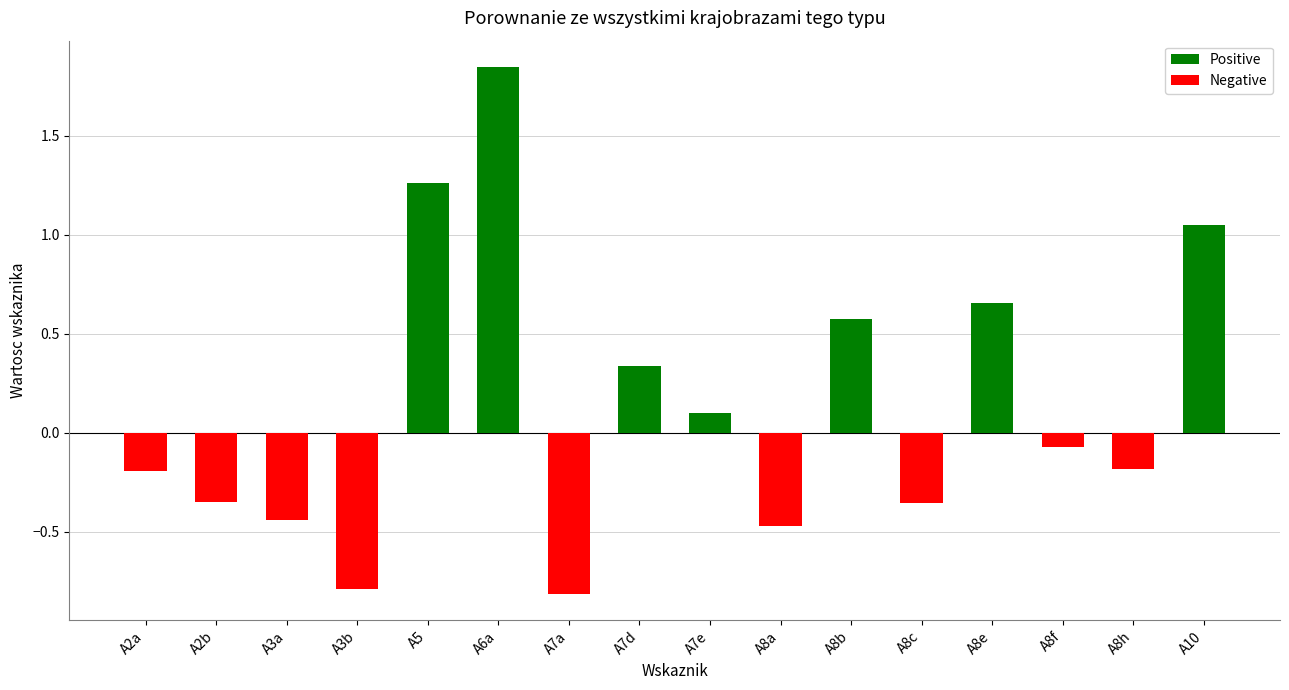

Is it true that Positive equals 0.1 at A8e?

False